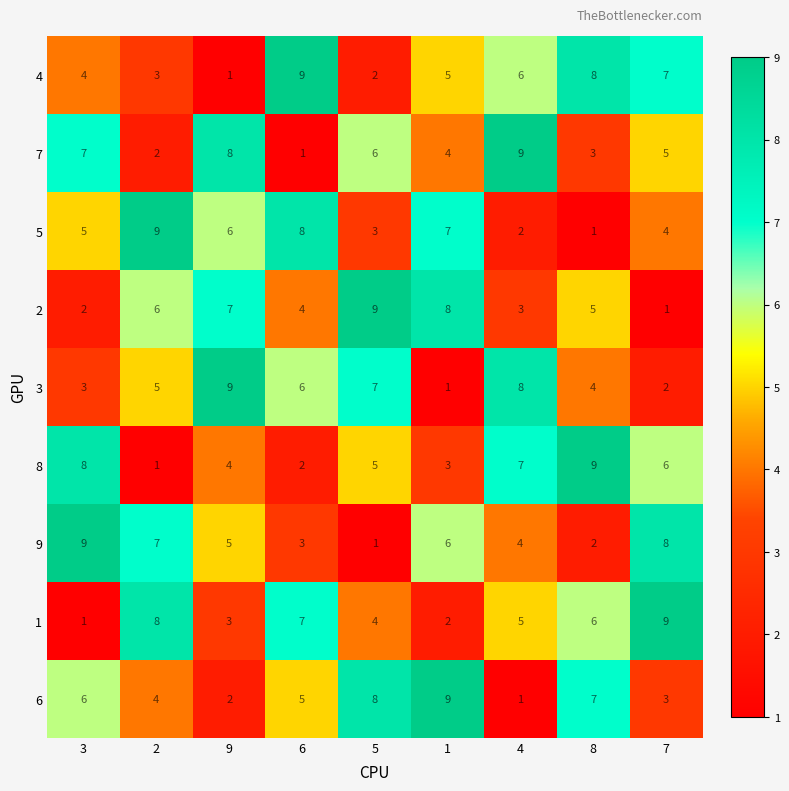

How many data points does each series have?

9